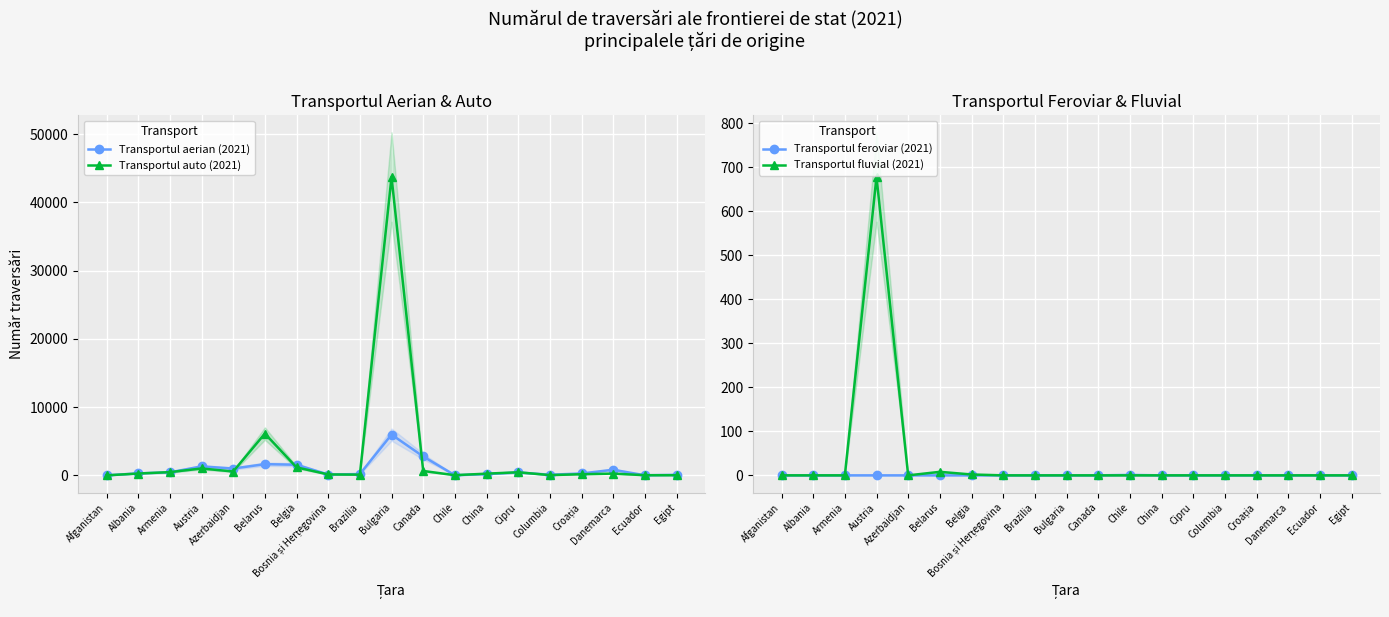

Is the value of Transportul aerian (2021) at China greater than the value of Transportul auto (2021) at Canada?

No